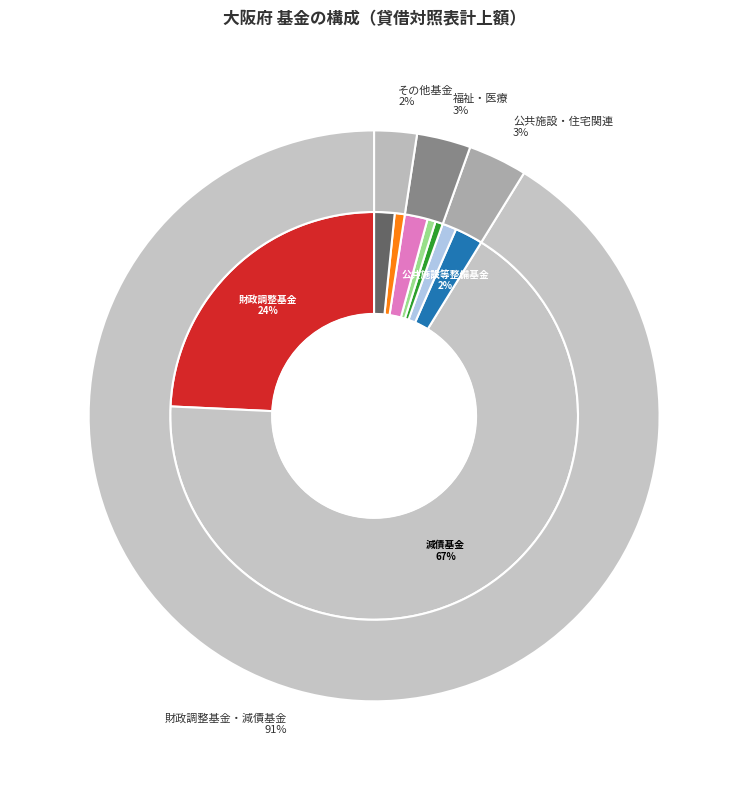

What portion of the pie excludes 減債基金?

33.1%